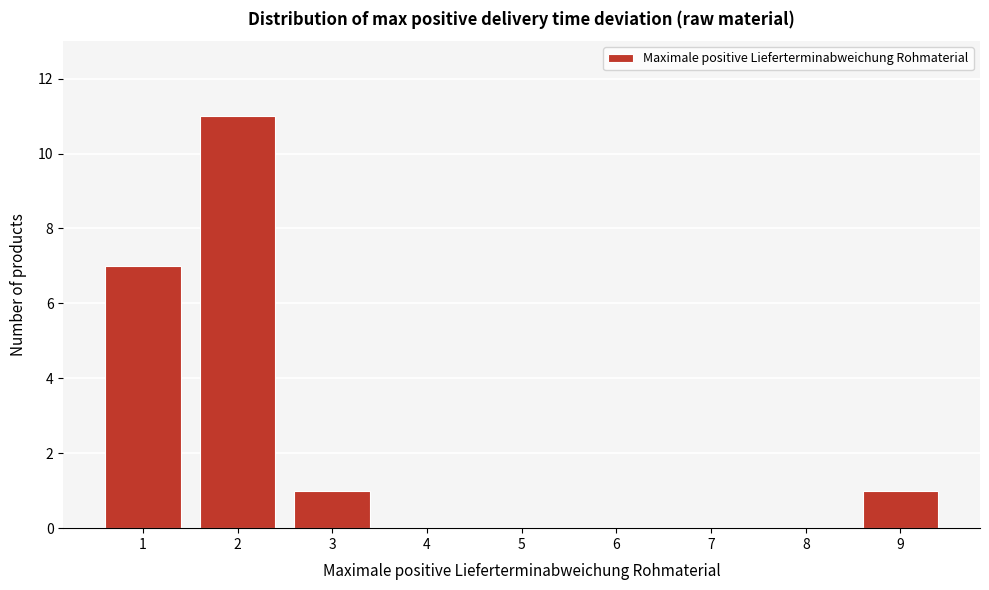

Reading left to right, list all the values displayed in this chart.

1=7	2=11	3=1	4=0	5=0	6=0	7=0	8=0	9=1